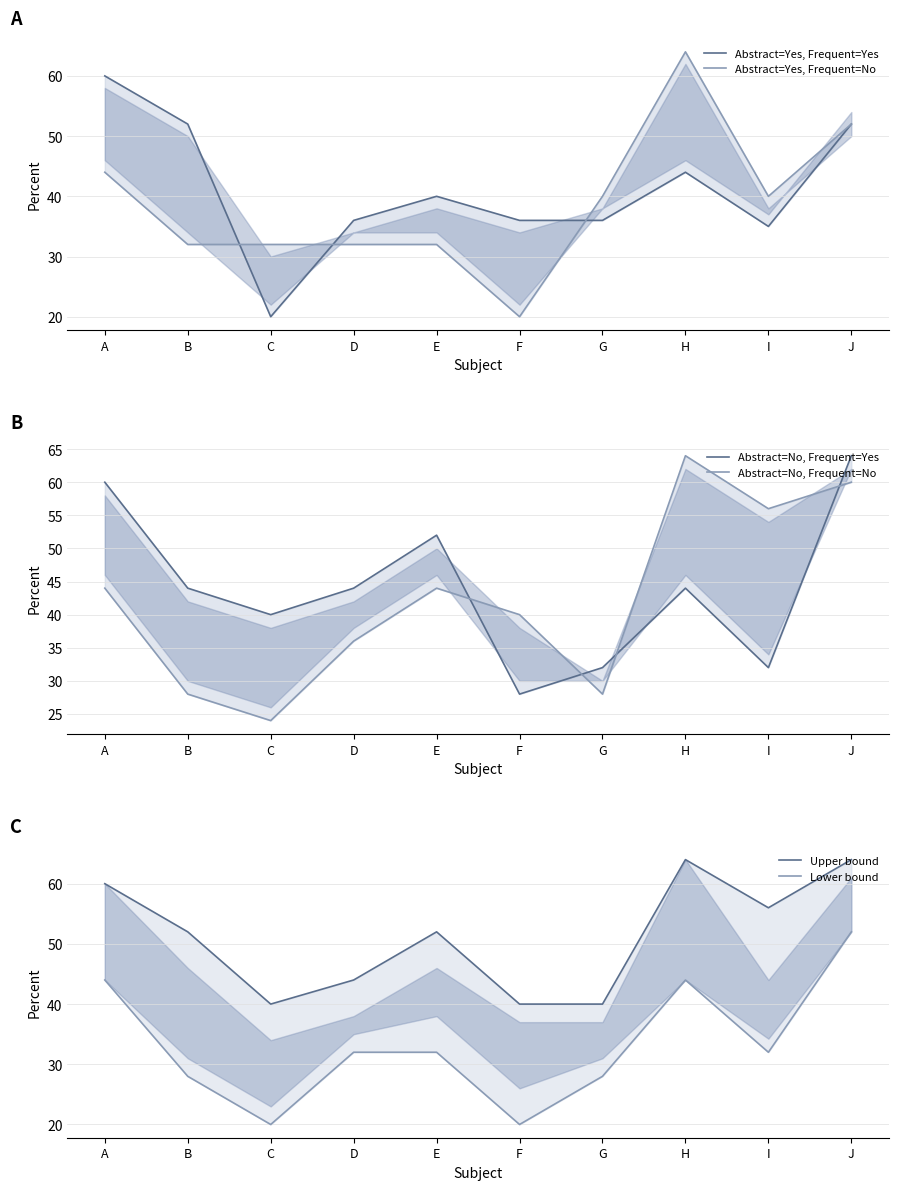

At how many categories does at least one series exceed 55?

4